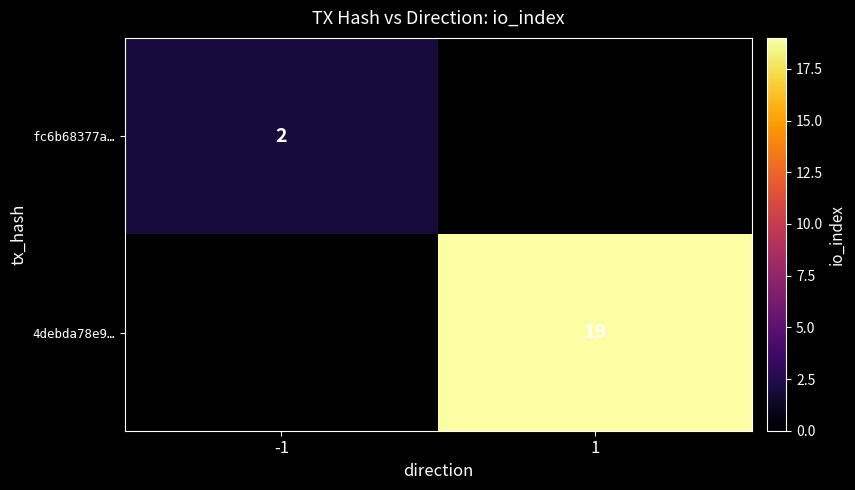

Is it true that 4debda78e9… equals 19 at 1?

True